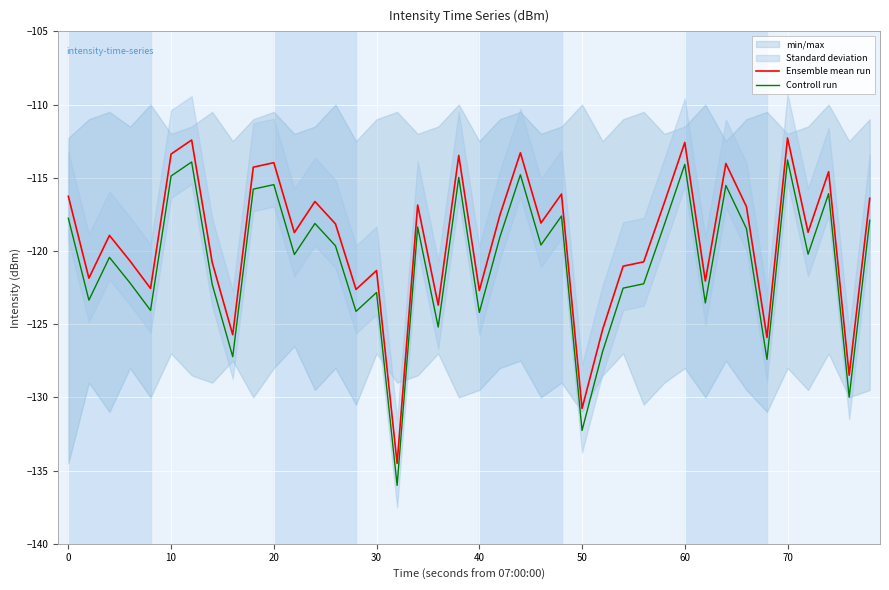

What is the sum of all Ensemble mean run values?

-4771.3